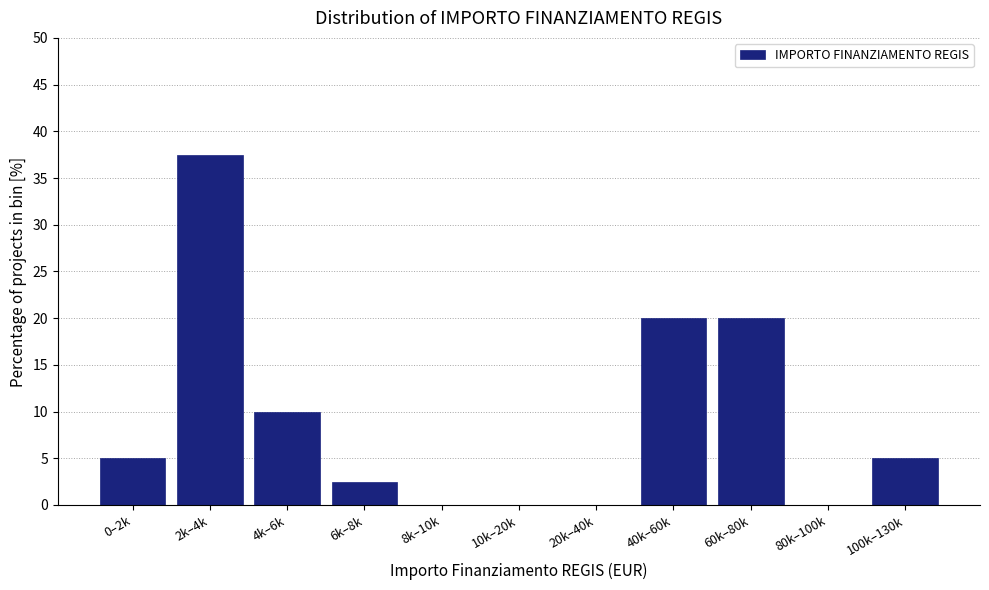

Reading left to right, transcribe all the data shown in this chart.

0–2k=5.0	2k–4k=37.5	4k–6k=10.0	6k–8k=2.5	8k–10k=0.0	10k–20k=0.0	20k–40k=0.0	40k–60k=20.0	60k–80k=20.0	80k–100k=0.0	100k–130k=5.0